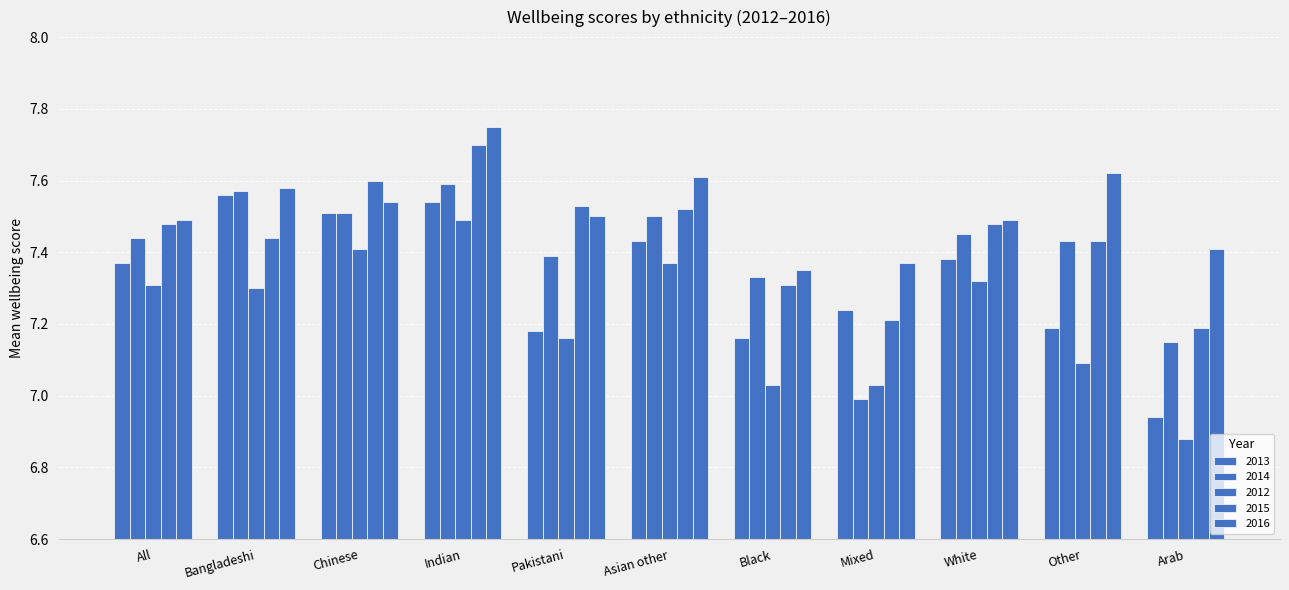

How many groups of bars are there?

11